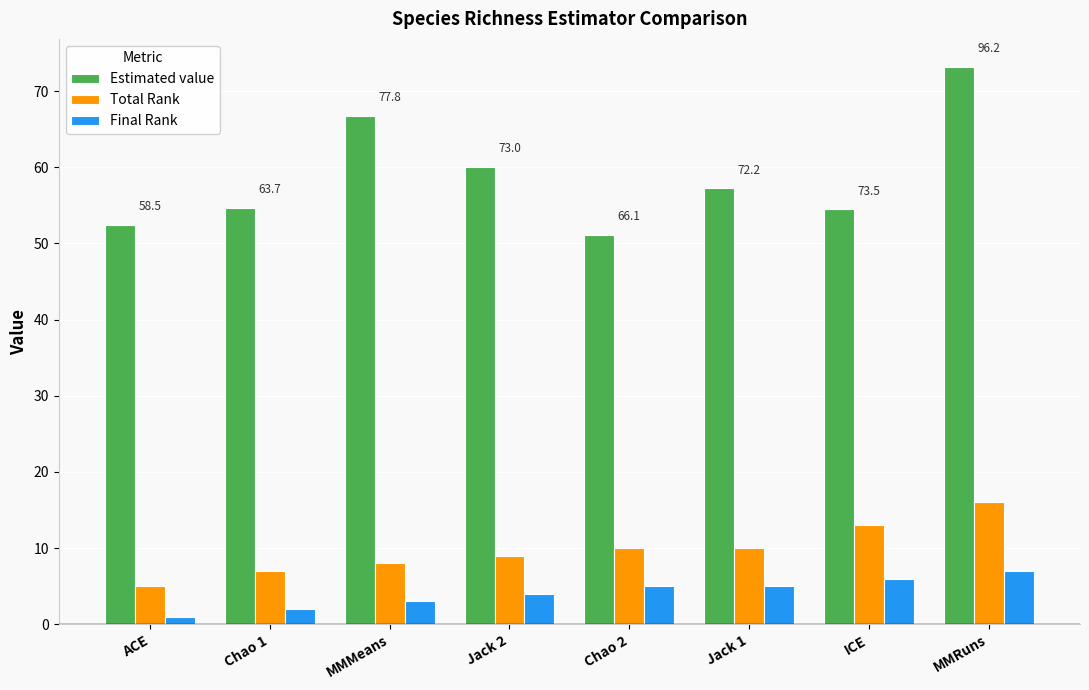

What is the sum of all Estimated value values?

470.0